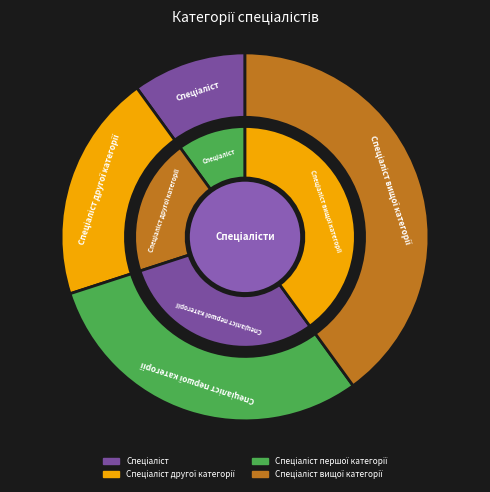

What is the largest slice in the pie chart?

Спеціаліст вищої категорії